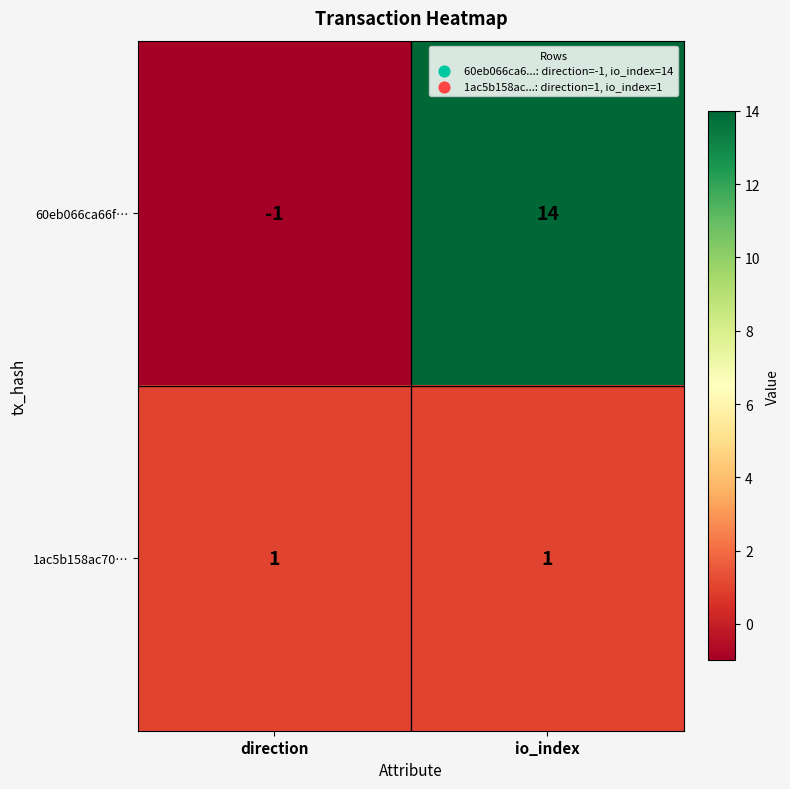

Rank the series by their maximum value, from highest to lowest.

60eb066ca66f…, 1ac5b158ac70…